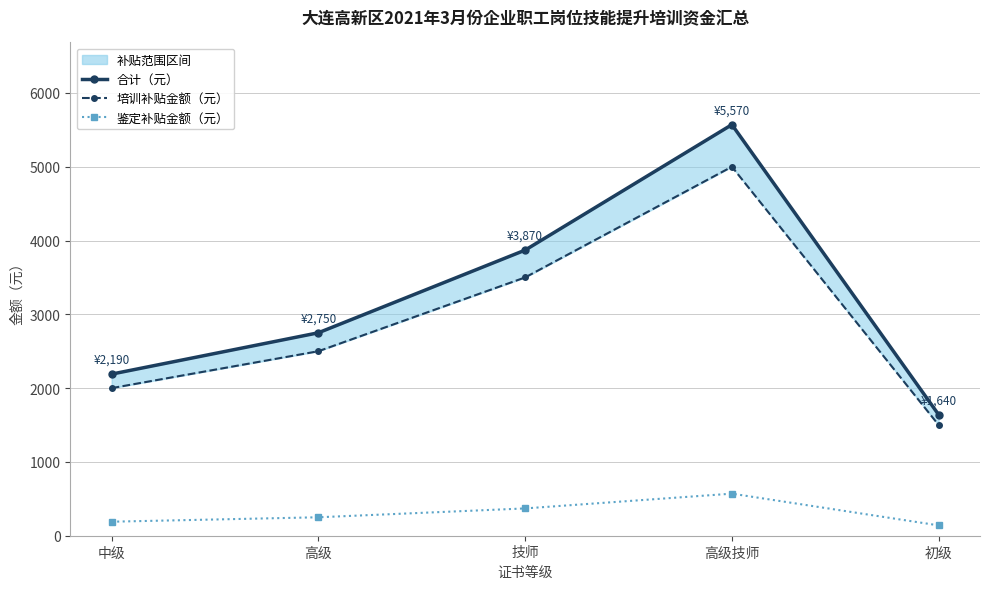

True or false: 鉴定补贴金额（元） has a value of 867 at 高级技师.

False